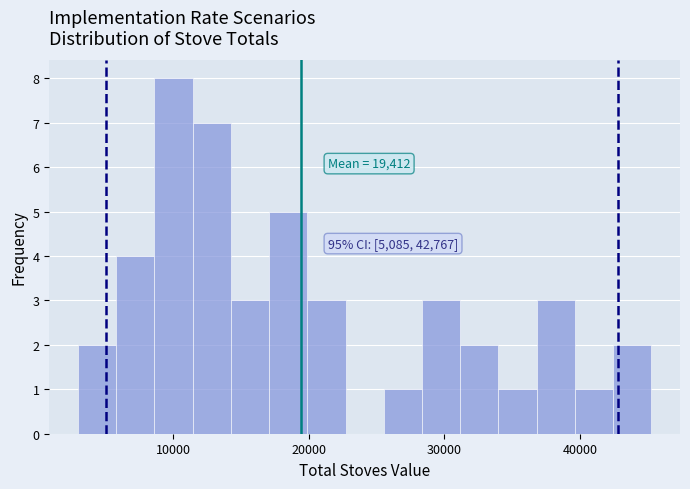

Read against the x-axis, roughly where is the centre of the tallest bar?

10000